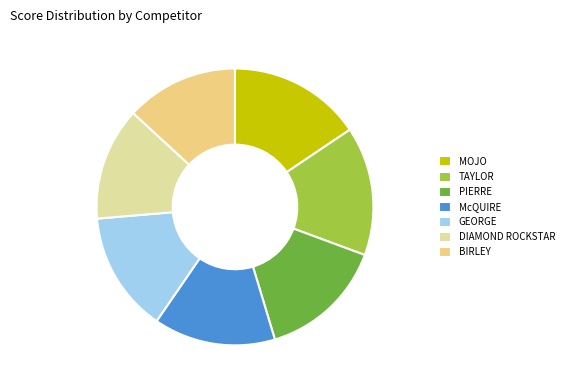

To the nearest percent, what portion does DIAMOND ROCKSTAR represent?

13%